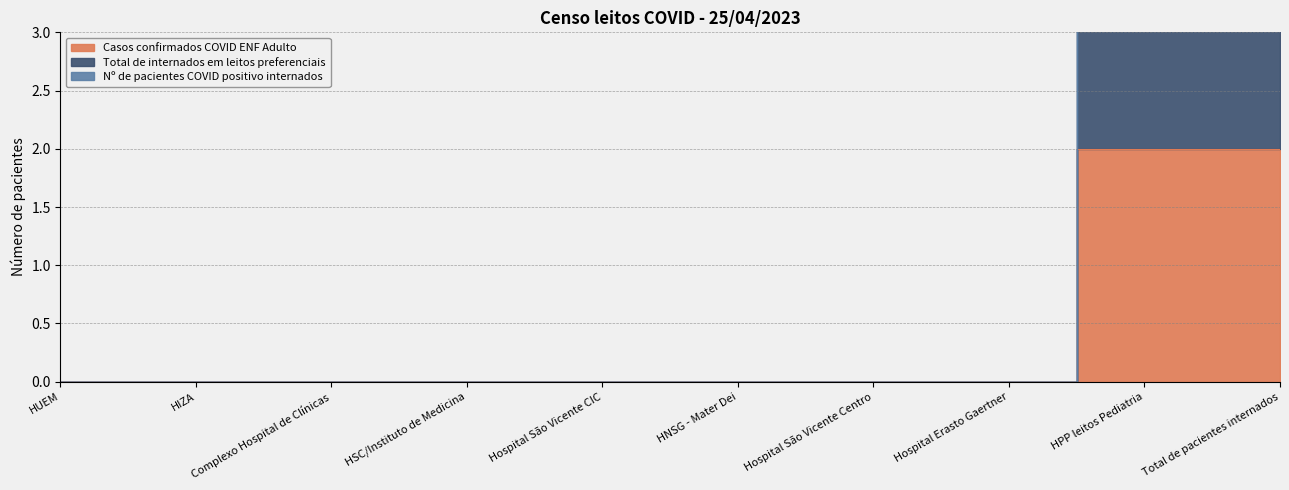

Between HSC/Instituto de Medicina and HNSG - Mater Dei, which series saw the biggest shift?

Casos confirmados COVID ENF Adulto